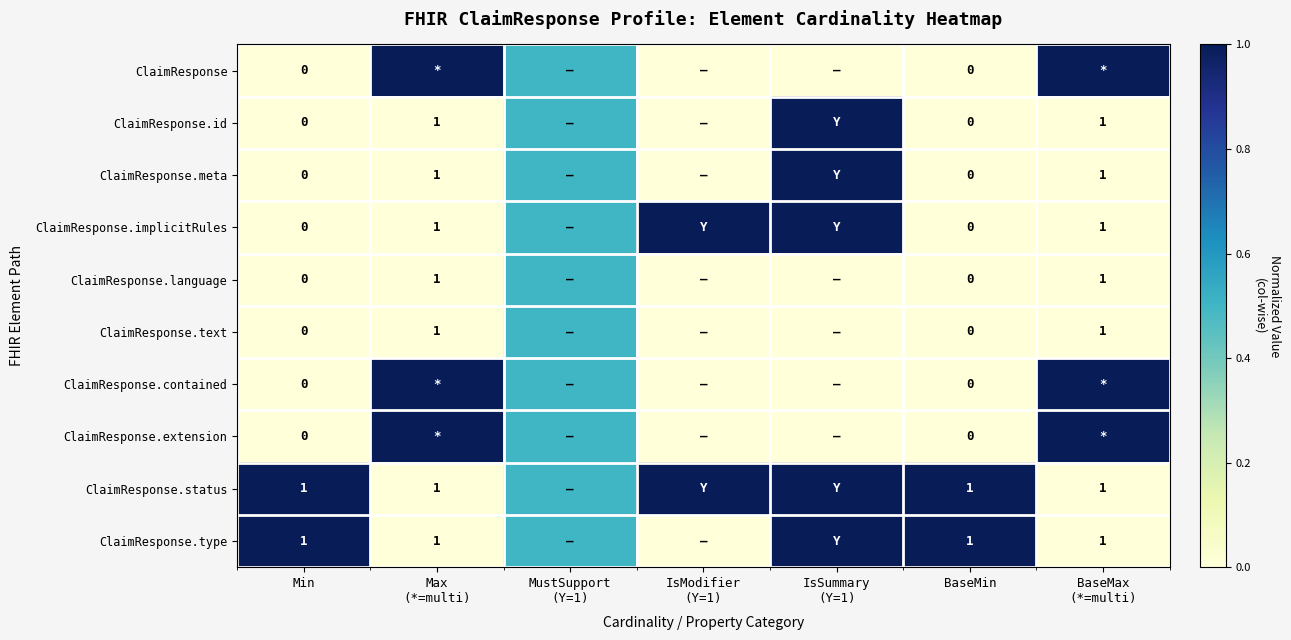

Between BaseMin and Min, which is larger?

BaseMin